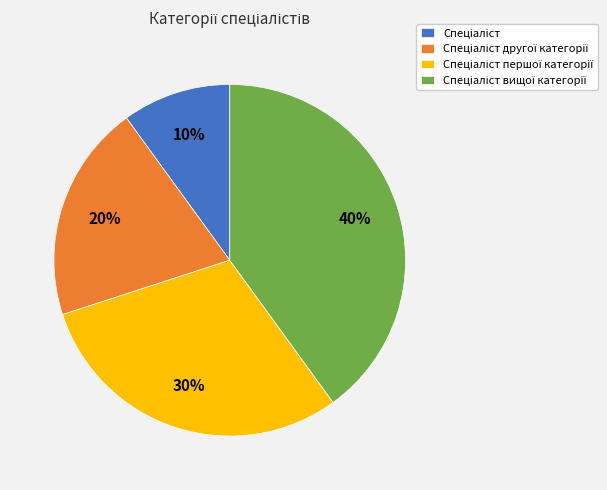

To the nearest percent, what is the average slice percentage?

25%